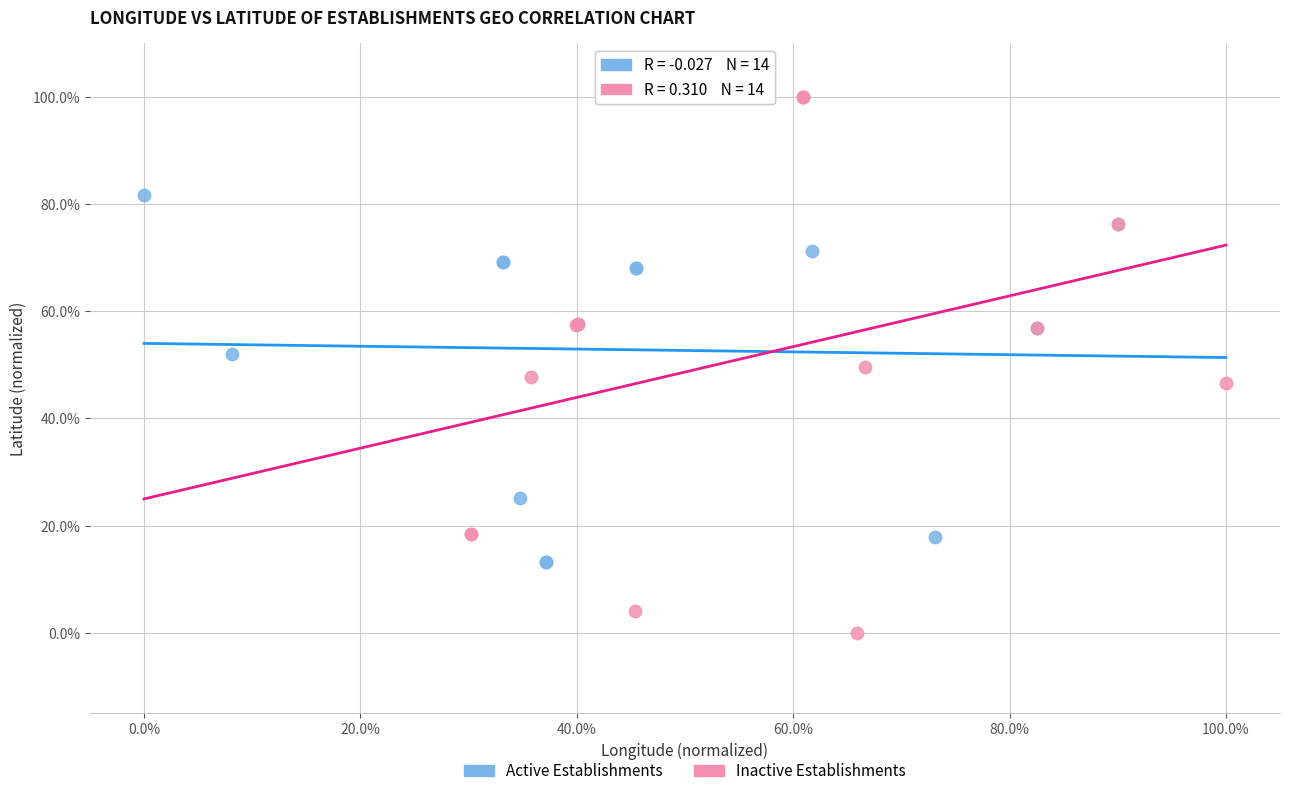

What are all the series names shown in the legend?

Active Establishments, Inactive Establishments